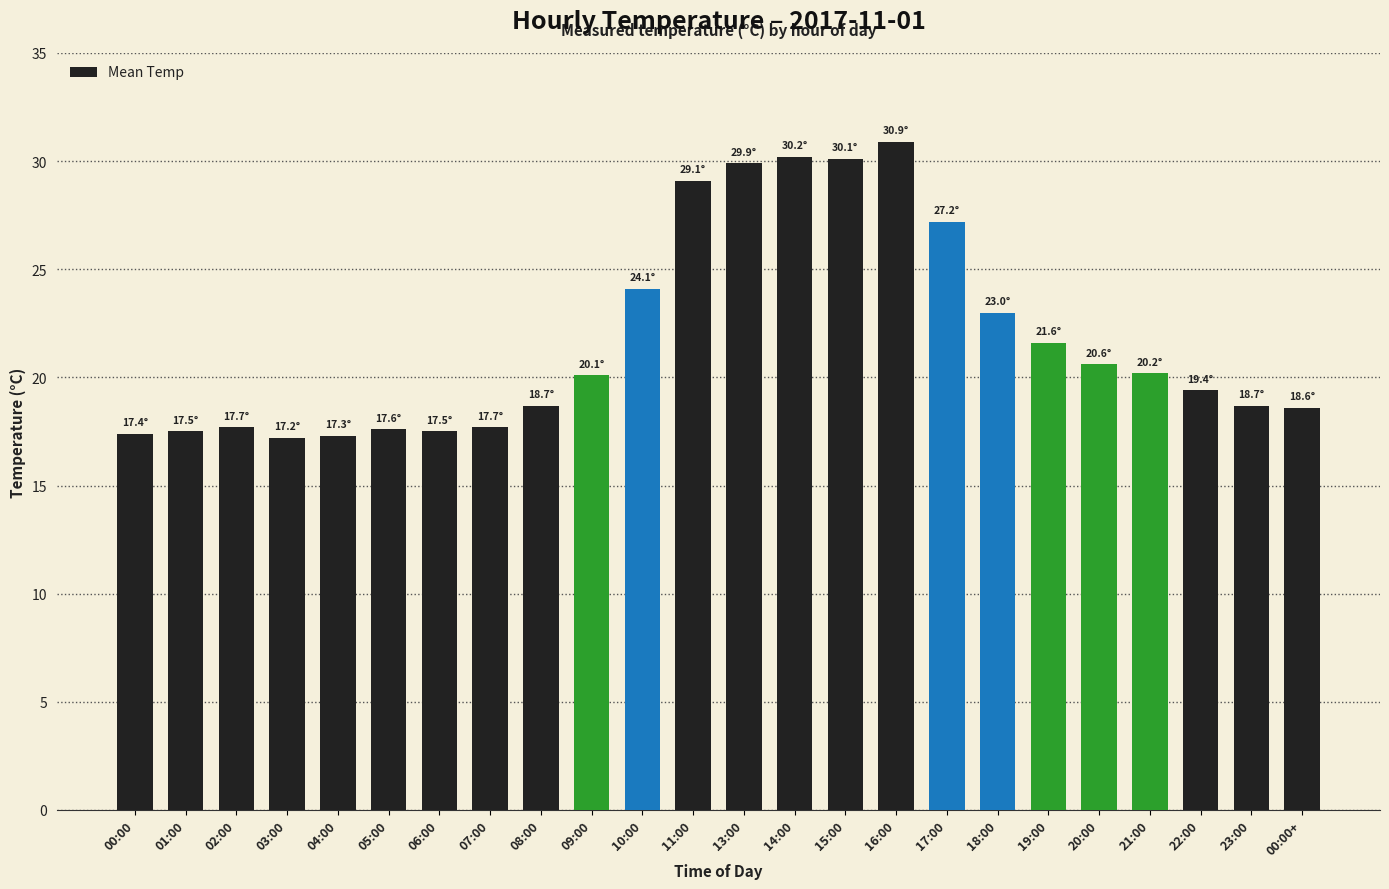

True or false: the data shows 20.6 at 20:00.

True